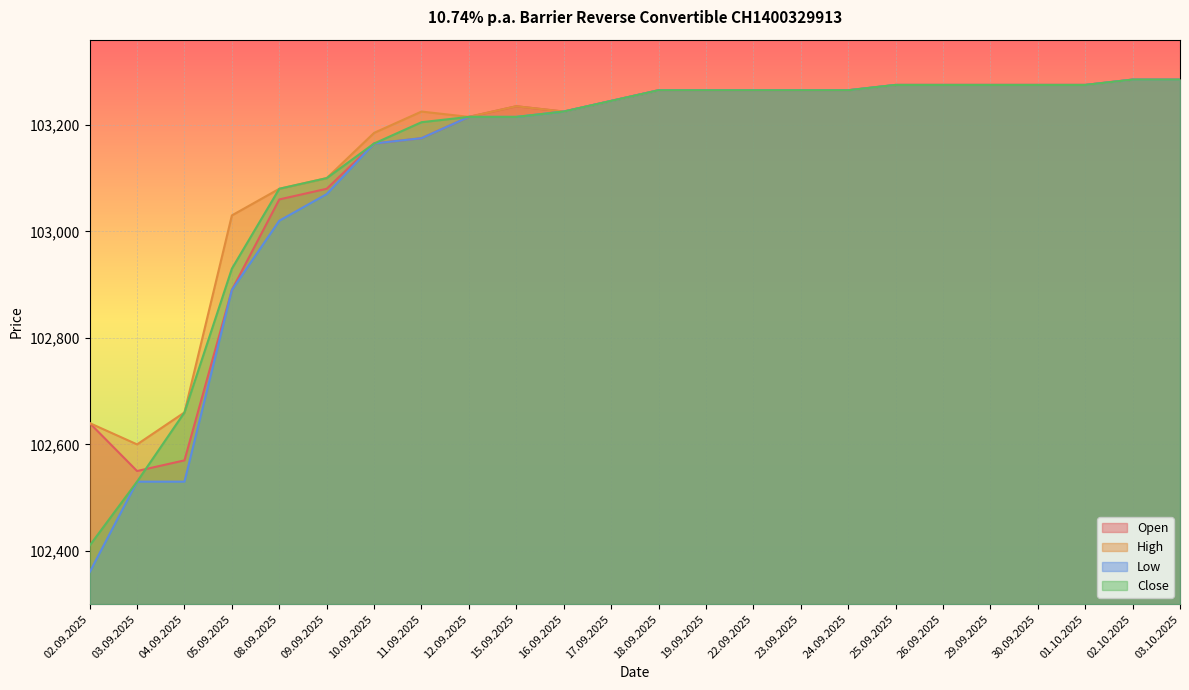

True or false: High has a value of 103265 at 18.09.2025.

True